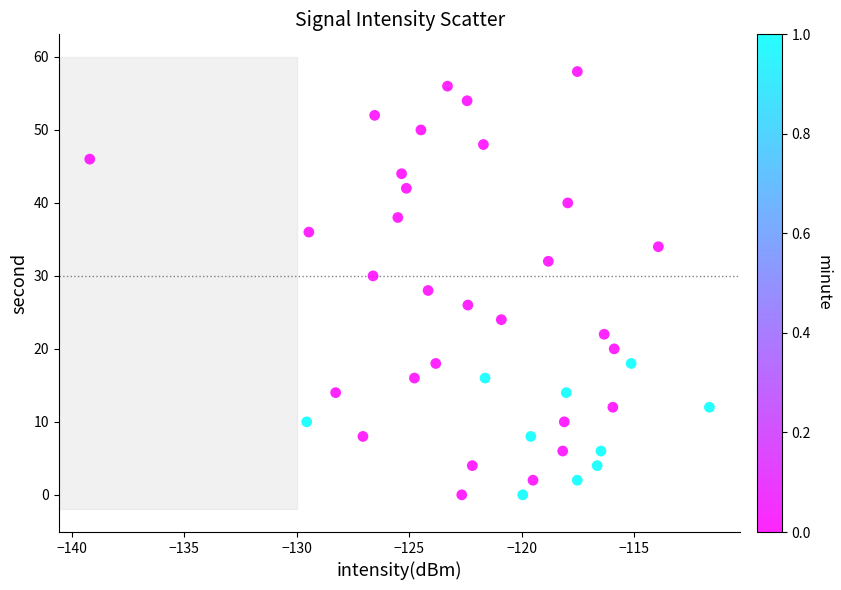

What is the range of Y values (max minus min)?

58